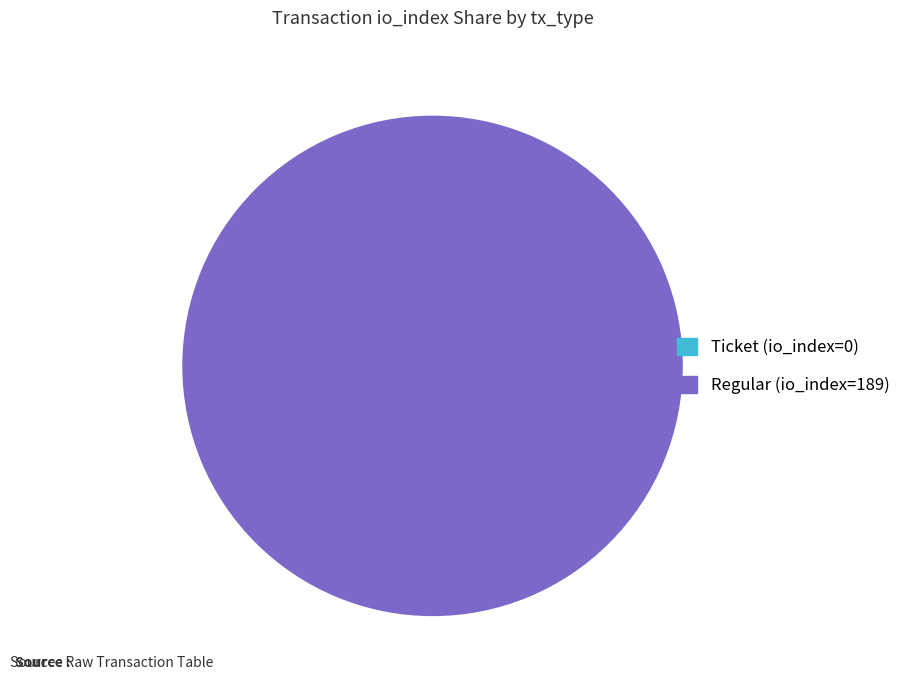

How many segments does this pie chart have?

2